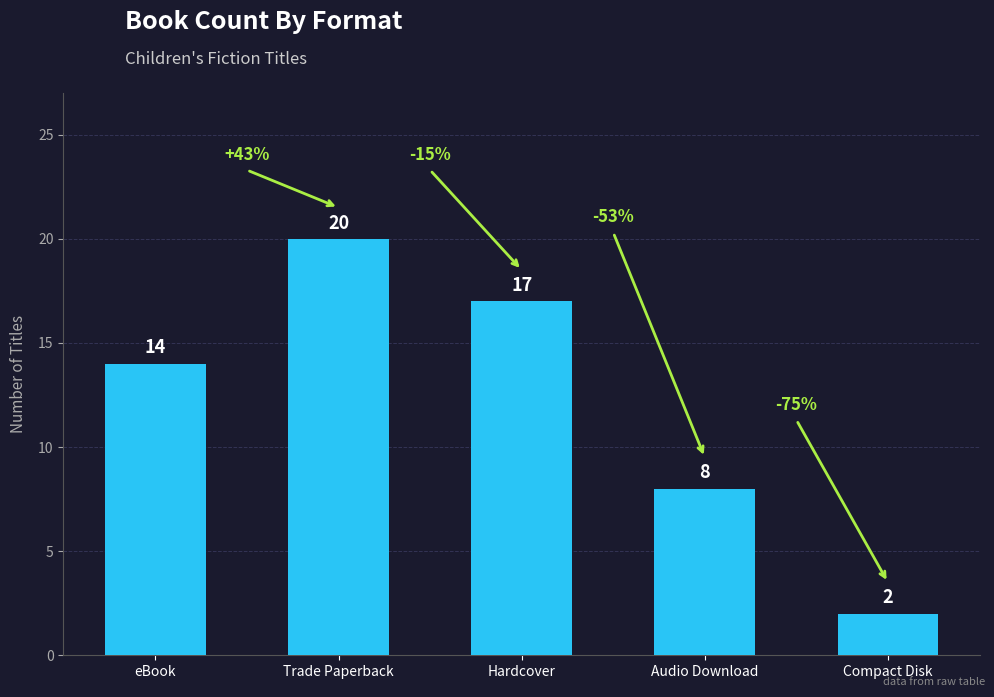

What is the smallest value displayed?

2